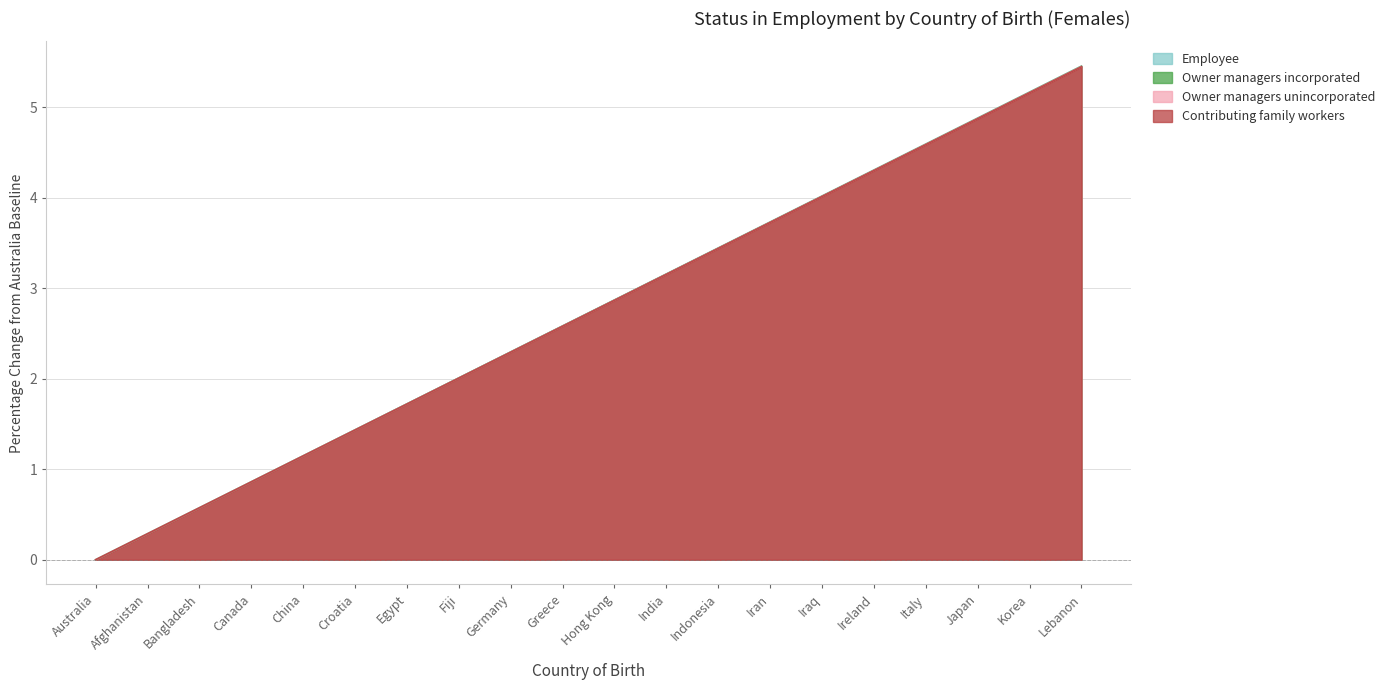

Which series has the largest range (max minus min)?

Employee